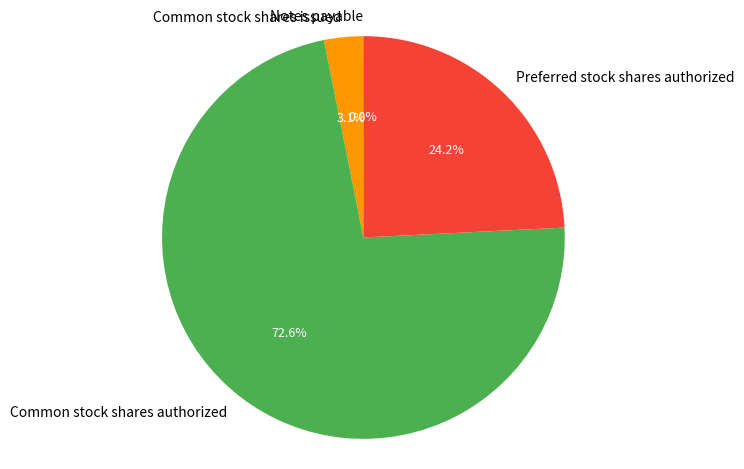

To the nearest percent, what portion does Preferred stock shares authorized represent?

24%